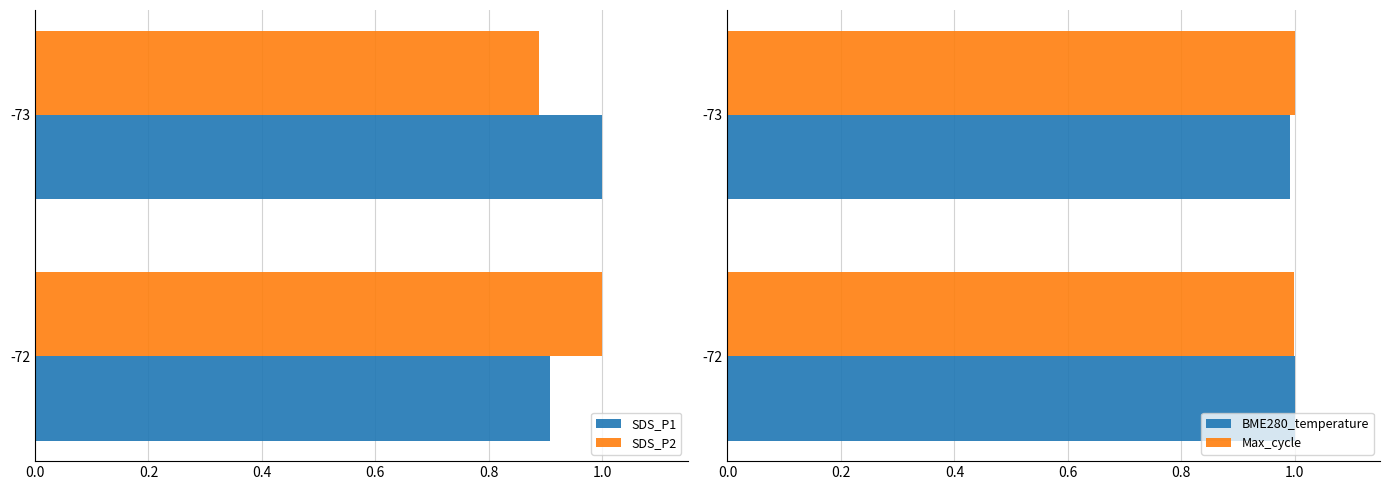

Reading right to left, list all the values displayed in this chart.

SDS_P1: 0.9	1.0
SDS_P2: 1.0	0.9
BME280_temperature: 1.0	1.0
Max_cycle: 1.0	1.0